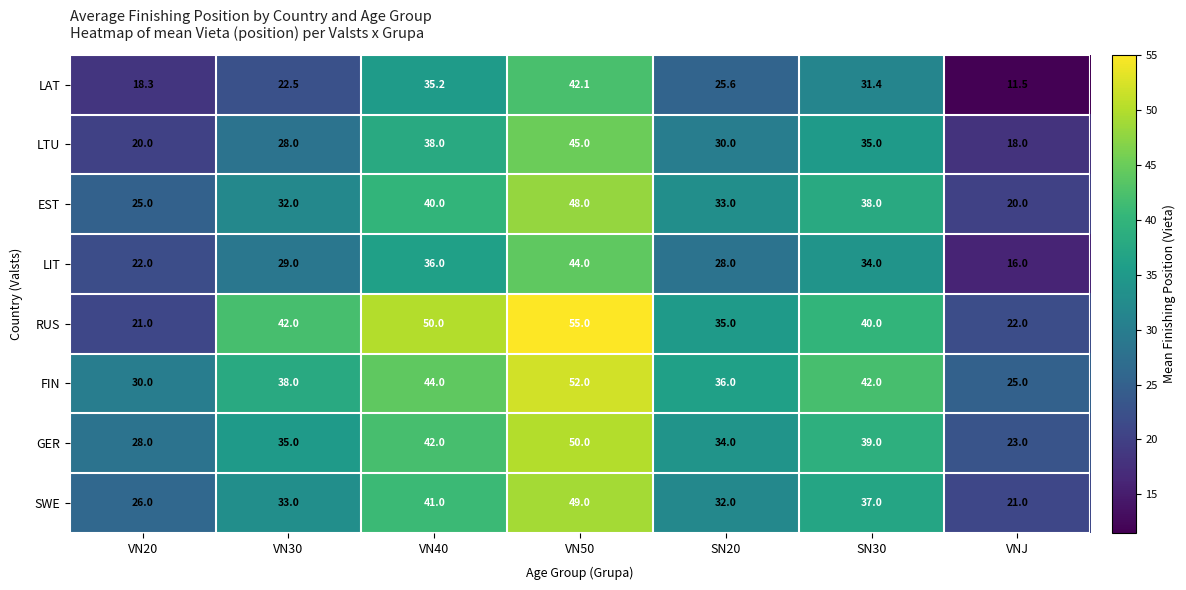

At which label does LAT reach its minimum?

VNJ